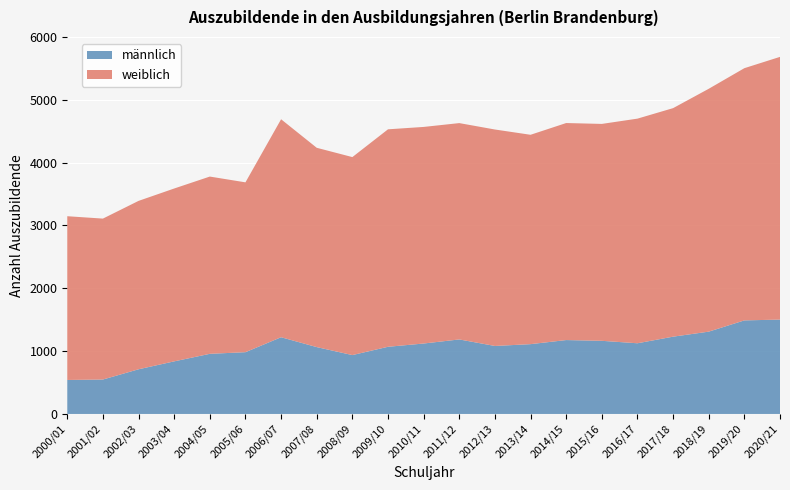

Reading right to left, list all the values displayed in this chart.

männlich: 1502	1489	1310	1230	1125	1164	1176	1111	1082	1186	1121	1069	937	1064	1221	983	957	837	711	548	541
weiblich: 4181	4014	3865	3637	3575	3452	3454	3332	3445	3443	3447	3461	3151	3172	3469	2703	2821	2751	2680	2561	2606